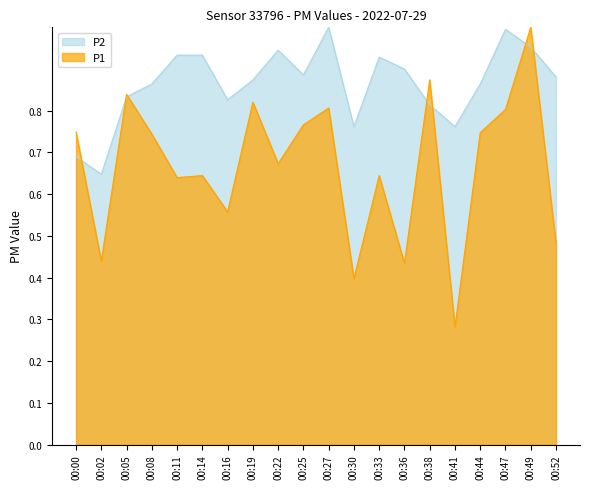

Is it true that P1 equals 0.6 at 00:14?

True